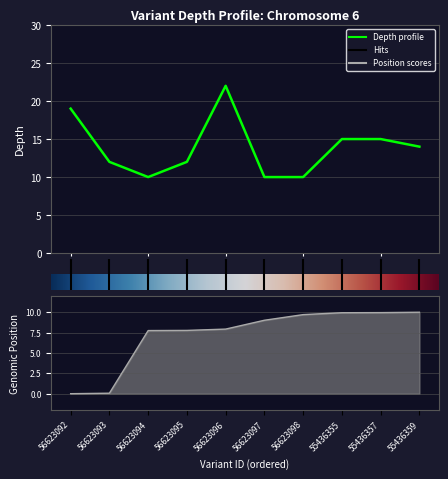

What is the value of the depth point at the 9th from the left?

15.0